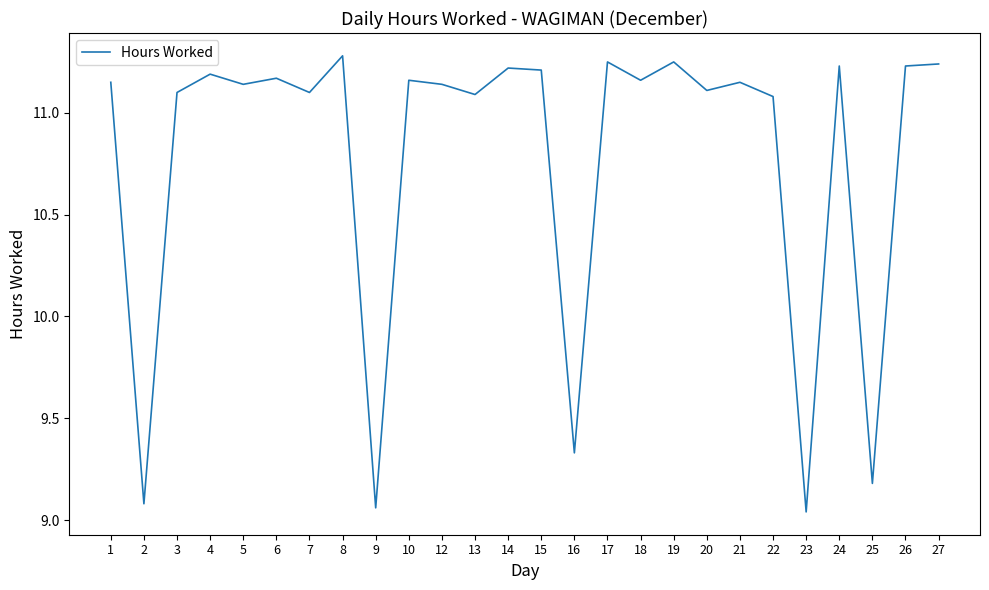

How many values are below 11?

5